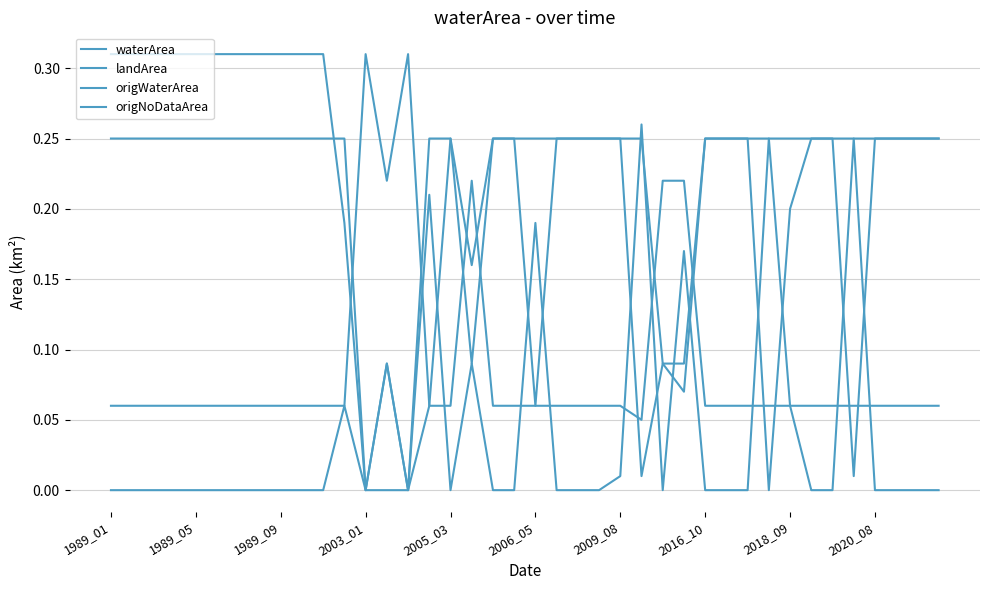

How many lines are shown in the chart?

4